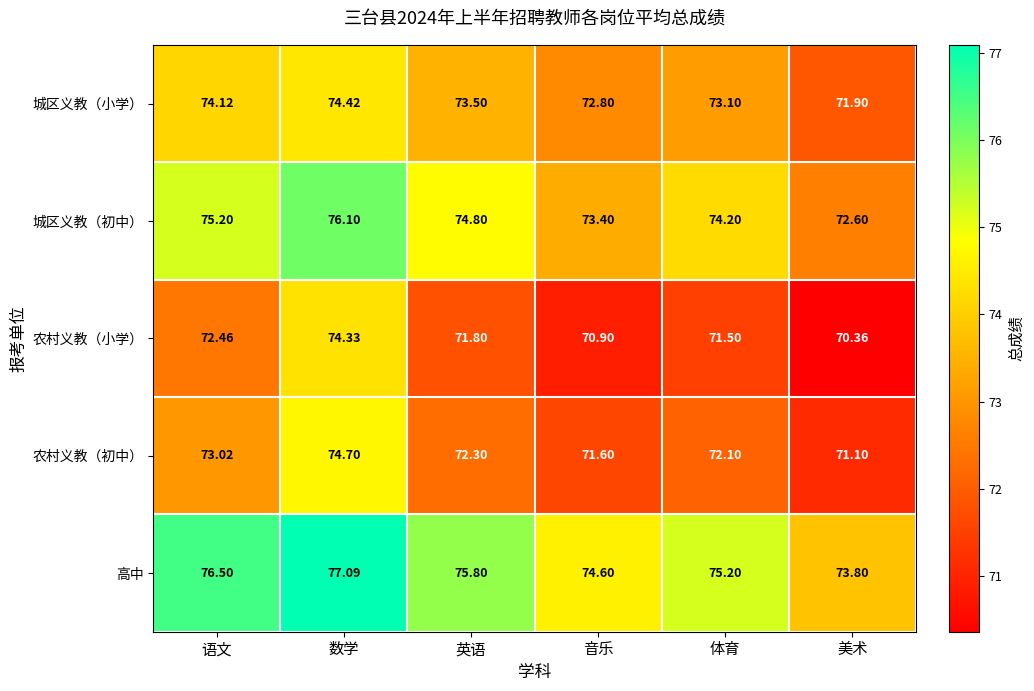

At which label does 城区义教（小学） reach its minimum?

美术